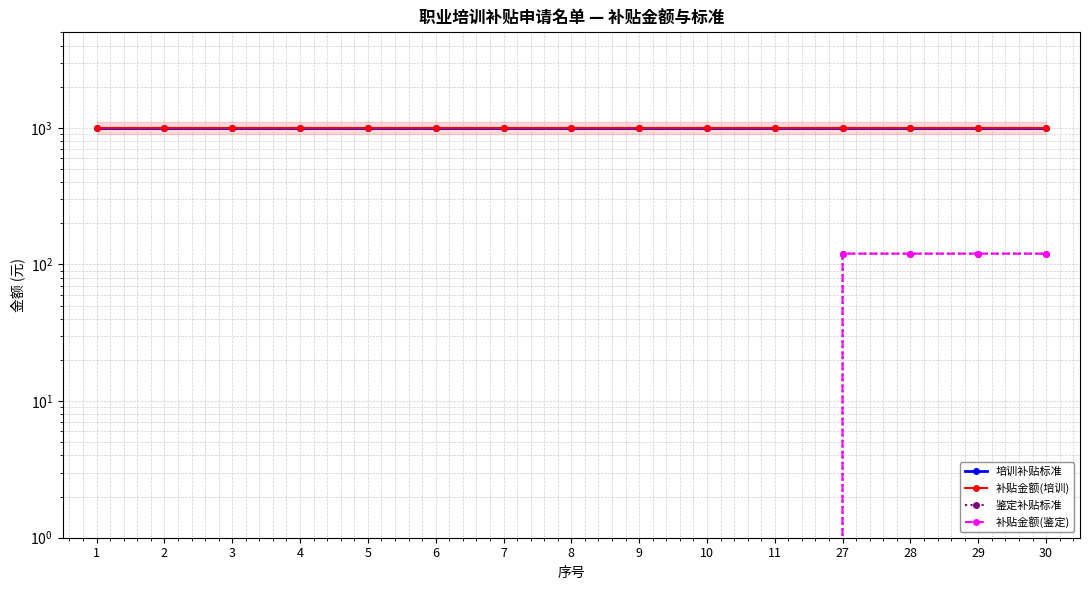

What is the spread (max minus min) of values at 2?

1000